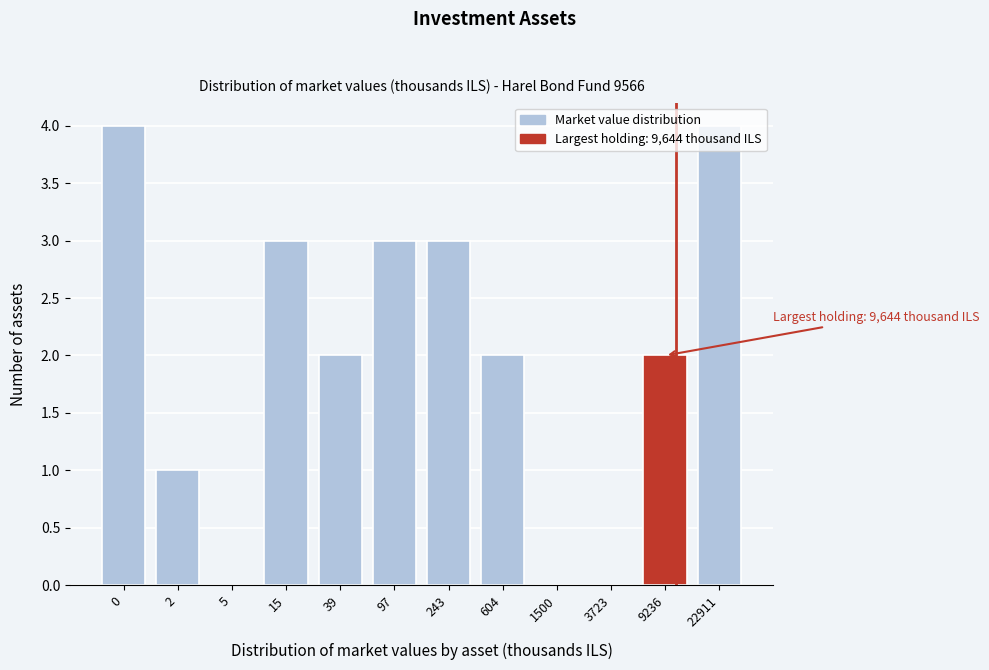

Is it true that the value at 1500 is 2?

False